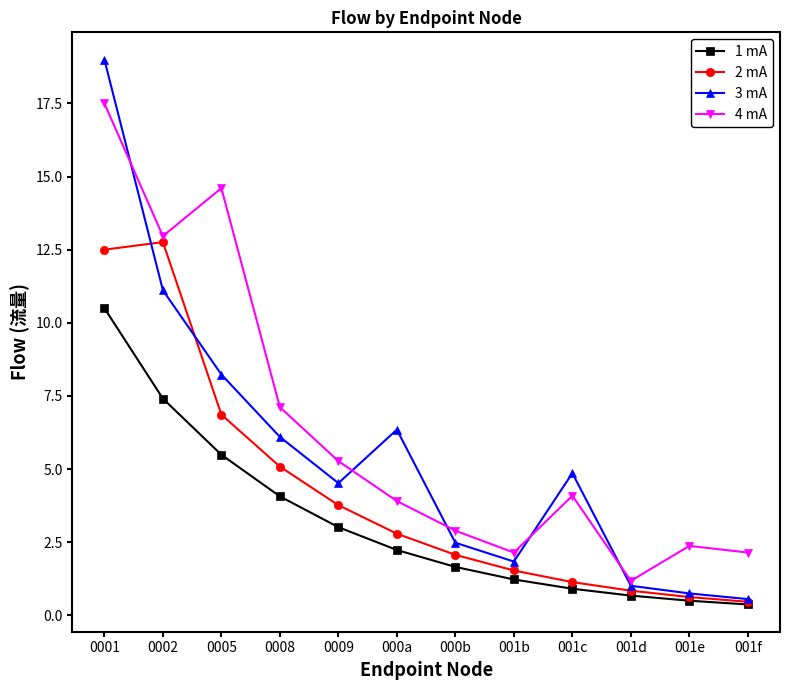

What is the difference between the second highest and second lowest values in the 1 mA series?

6.9